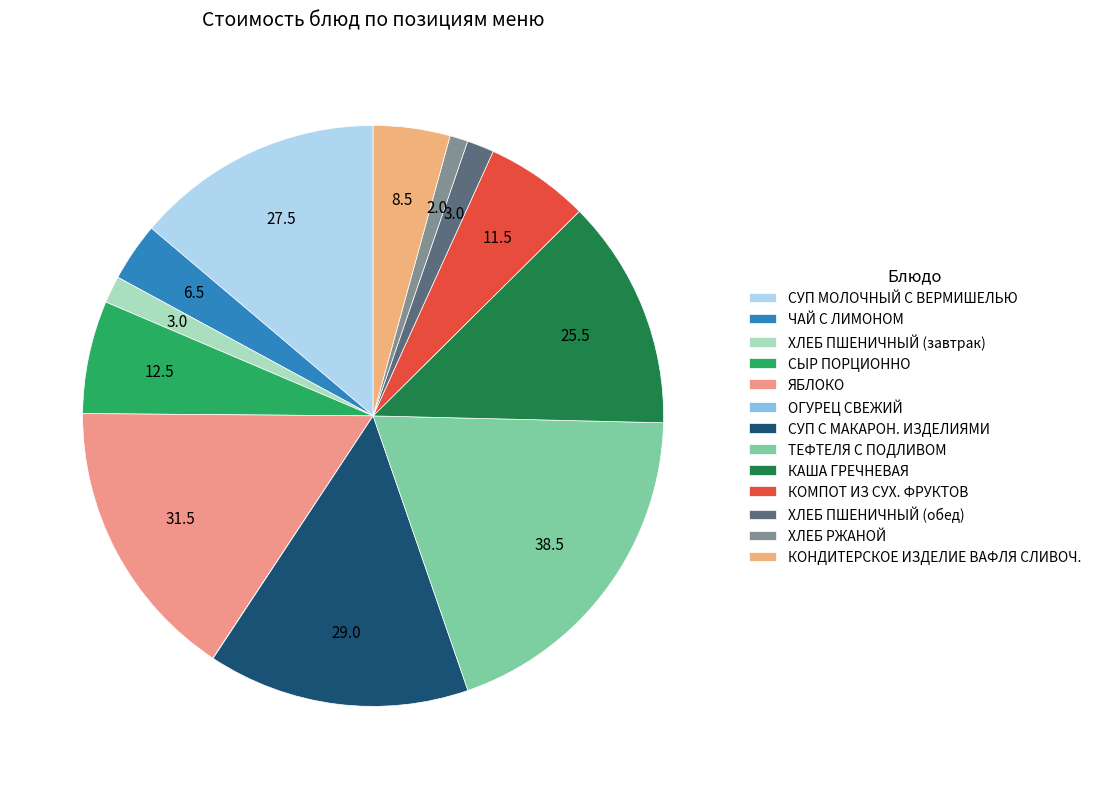

Does any single category account for the majority?

No